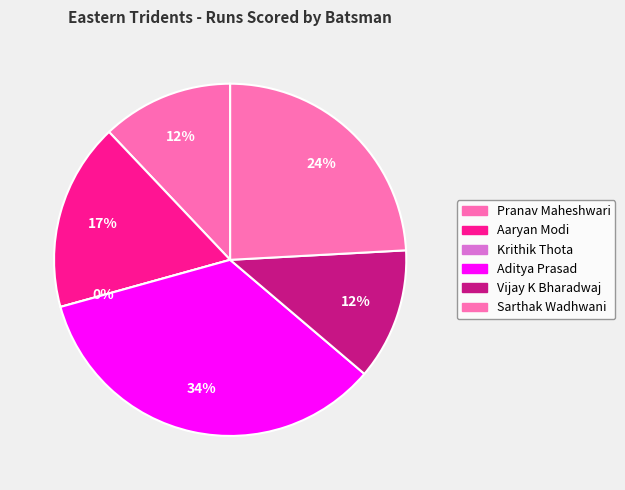

Is Pranav Maheshwari the majority of the pie?

No